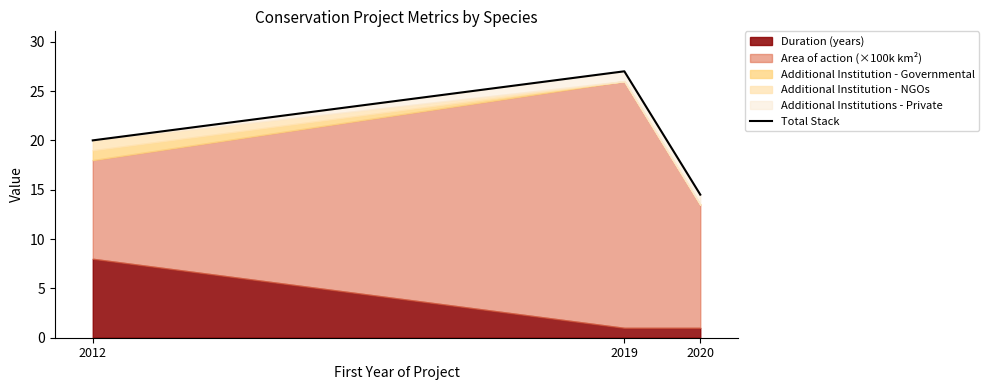

Which category has the highest value across all series?

2019